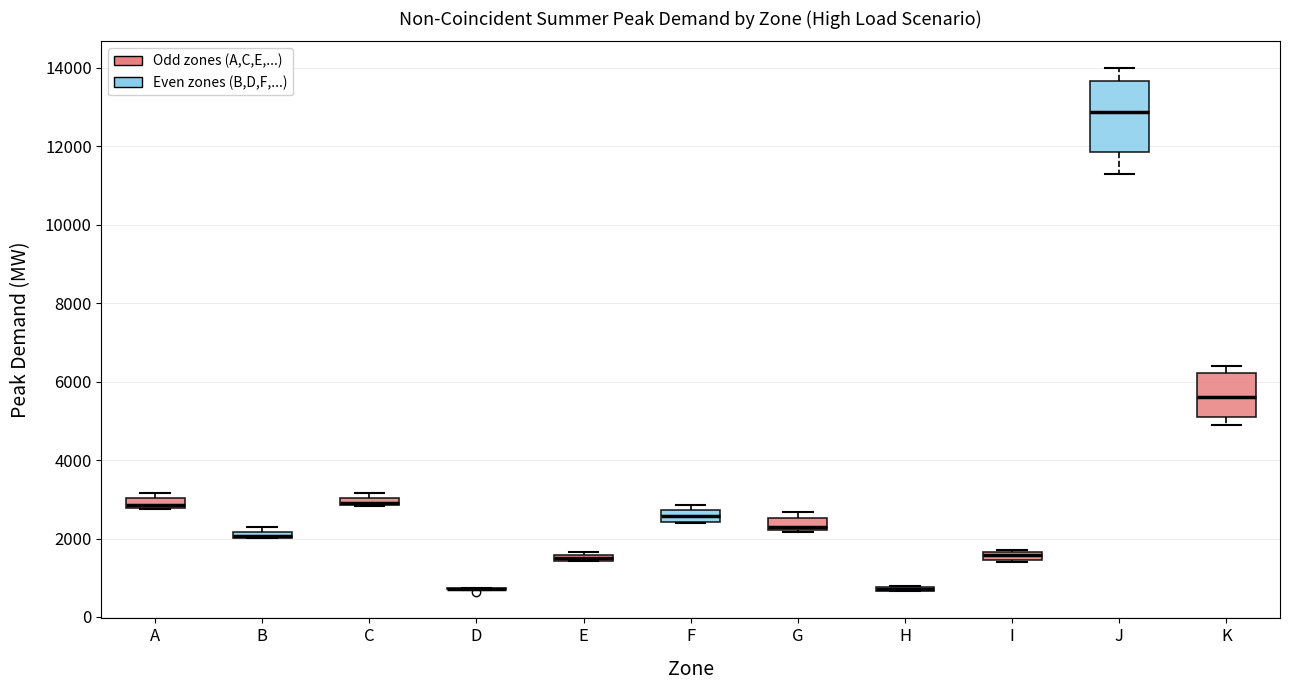

Which box is the tallest, from its lower edge to its upper edge?

J